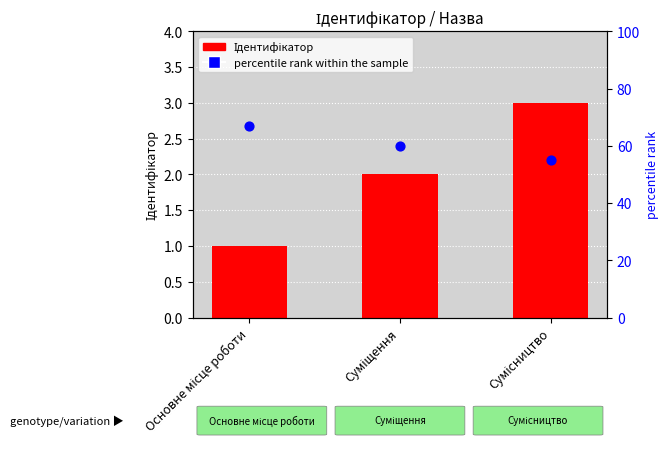

What is the total value across all series at Сумісництво?

58